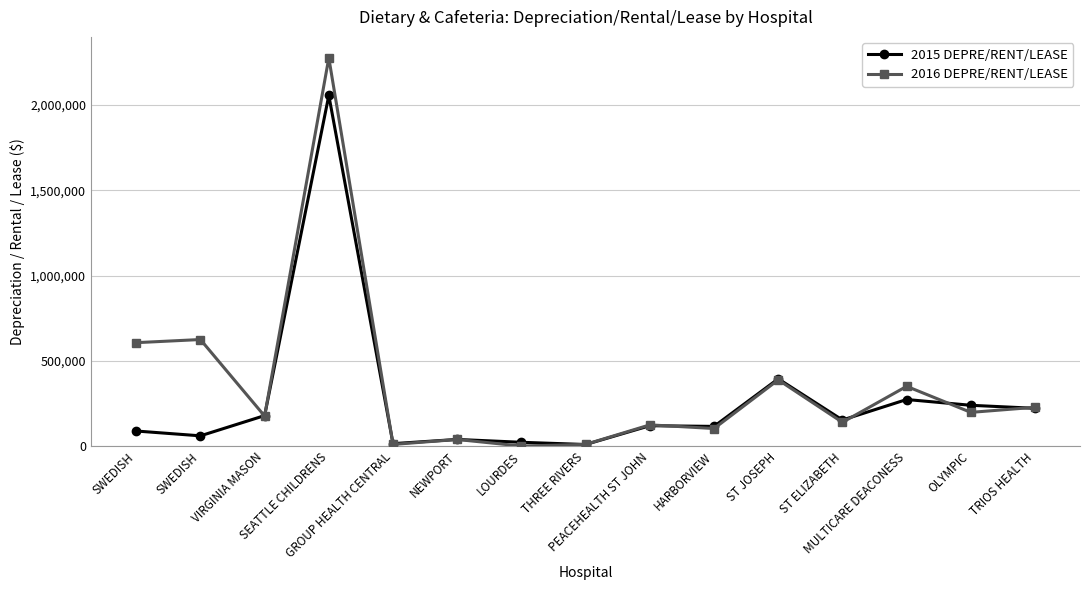

How many distinct data groups are displayed?

2